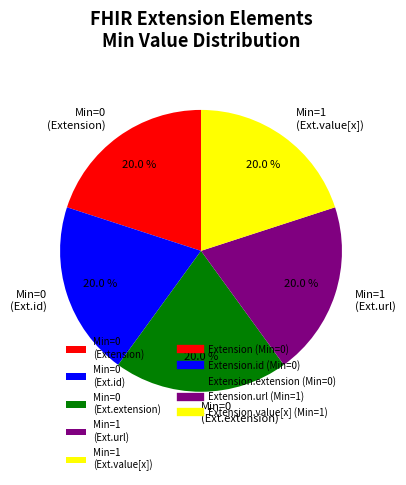

Combined, do Min=1 (Ext.url) and Min=0 (Ext.id) account for over 50%?

No